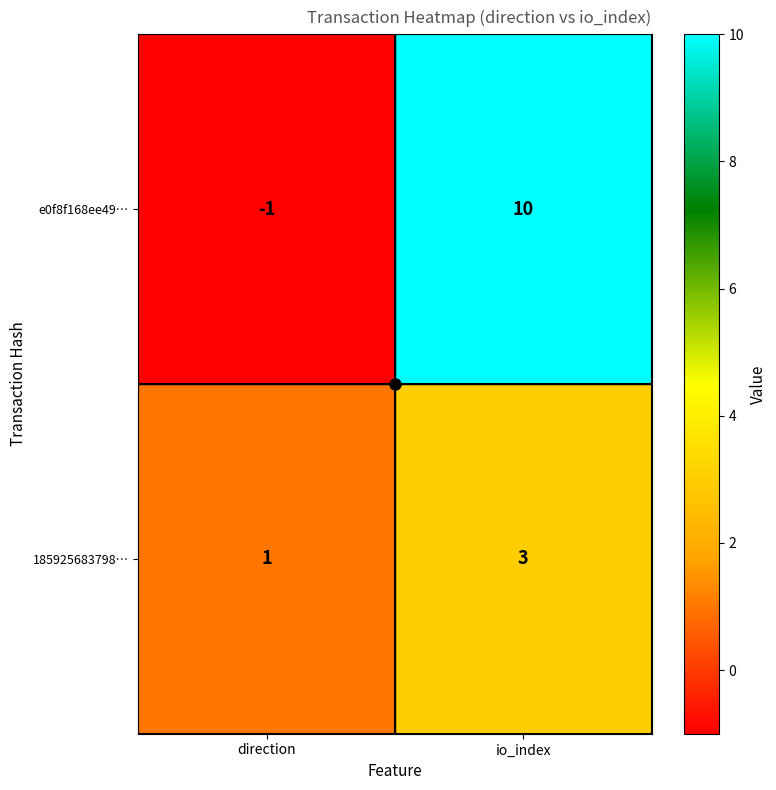

Is it true that 185925683798… equals 3 at io_index?

True